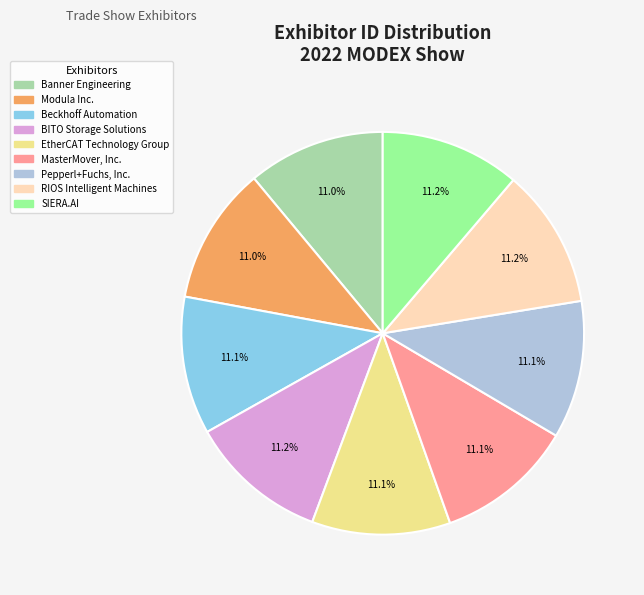

How much of the chart is everything except RIOS Intelligent Machines?

88.8%